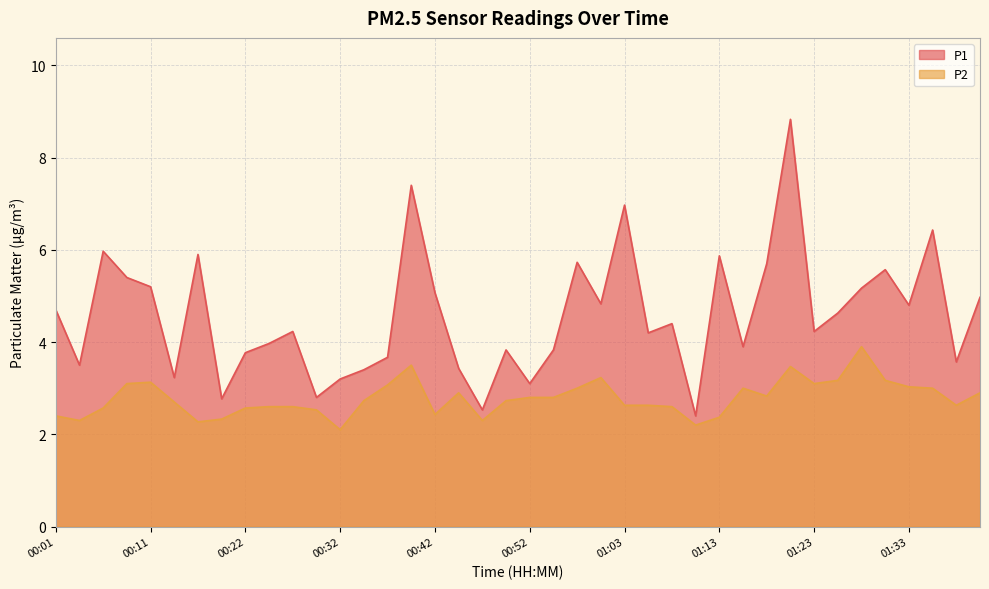

What is the average value of the P1 series?

4.6